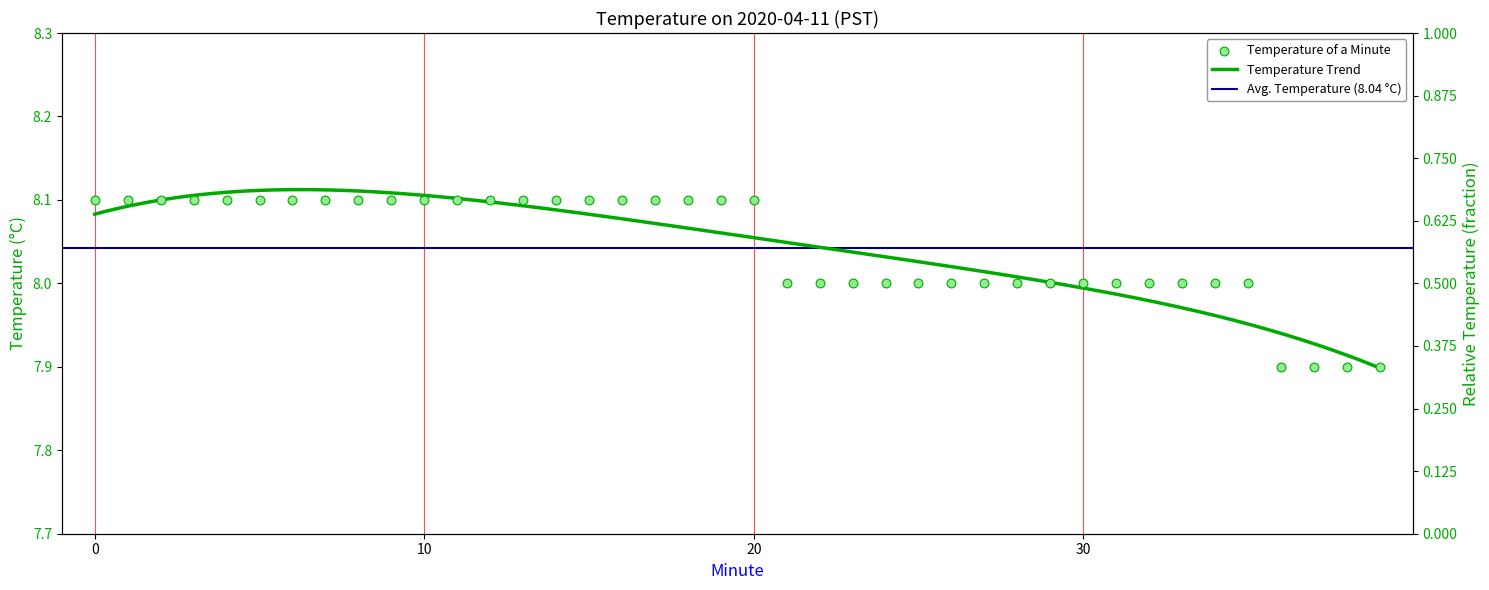

Approximately how many times larger is the value at 34 compared to 21?

1.0